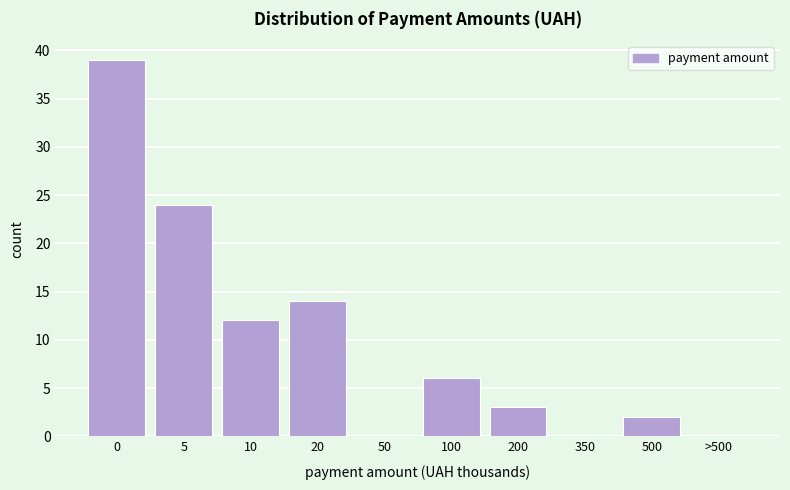

Reading left to right, transcribe all the data shown in this chart.

0=39	5=24	10=12	20=14	50=0	100=6	200=3	350=0	500=2	>500=0